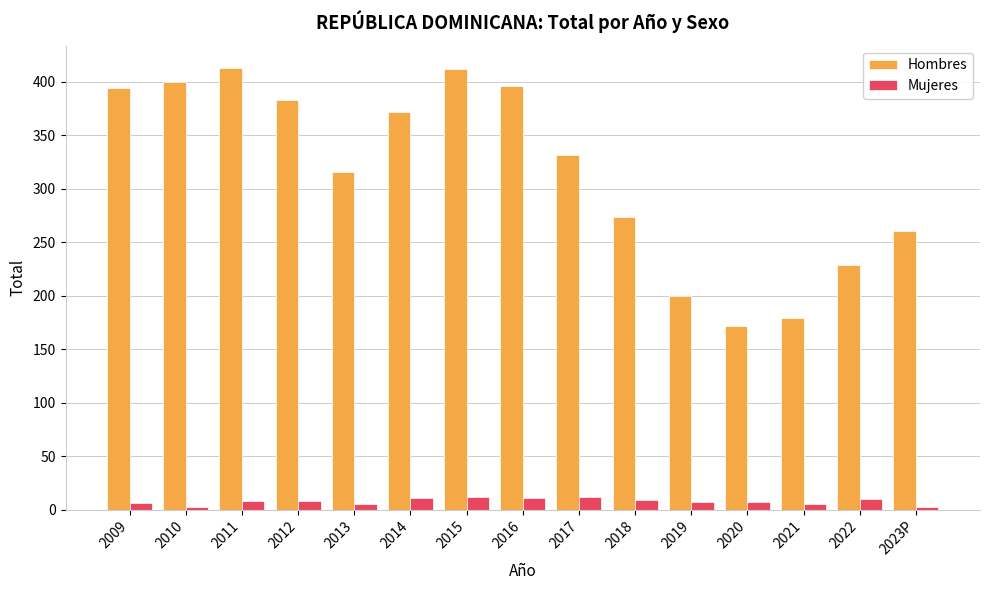

At which label is Hombres closest to 292?

2018